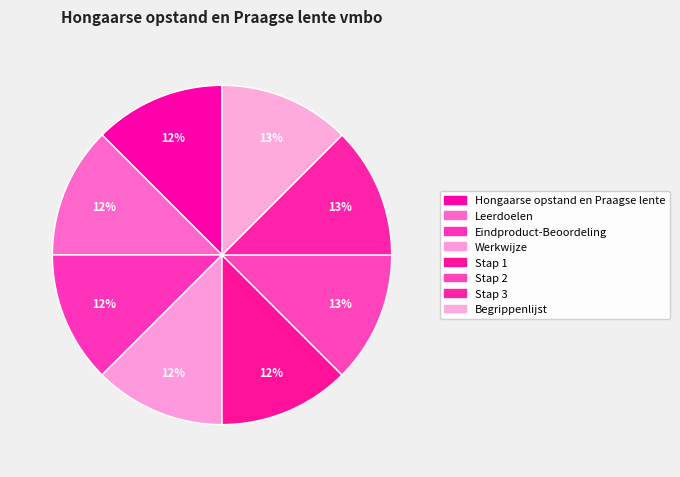

How many slices are in this pie chart?

8